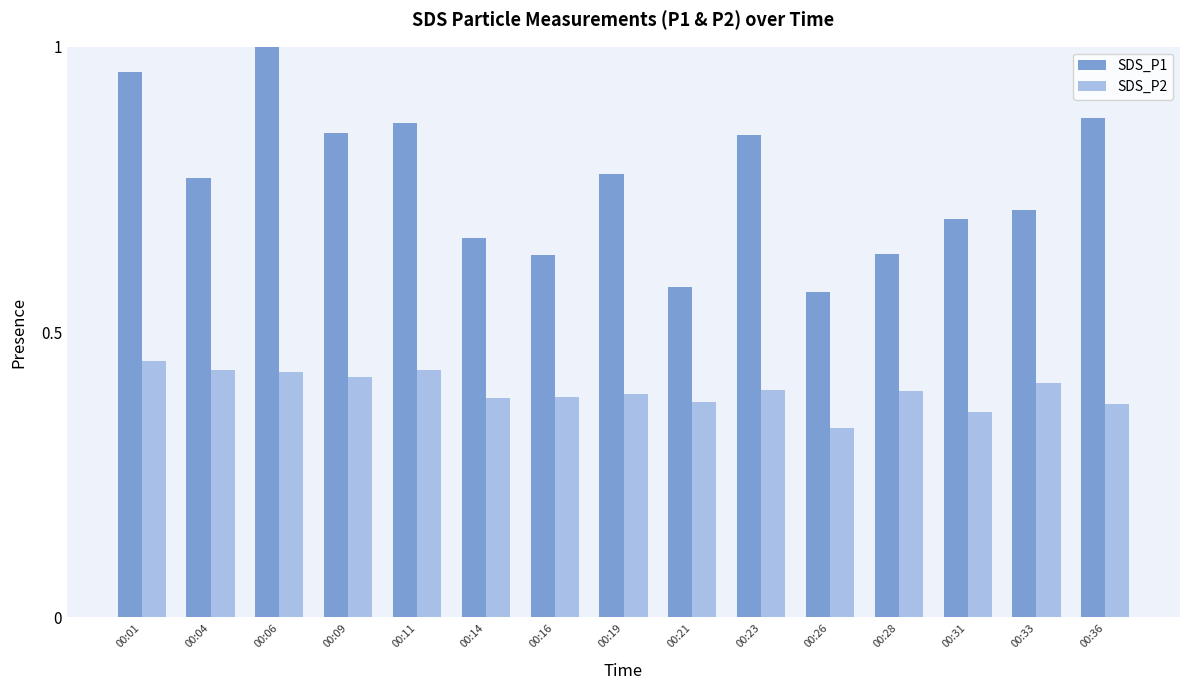

Which label corresponds to the largest value in the chart?

00:06